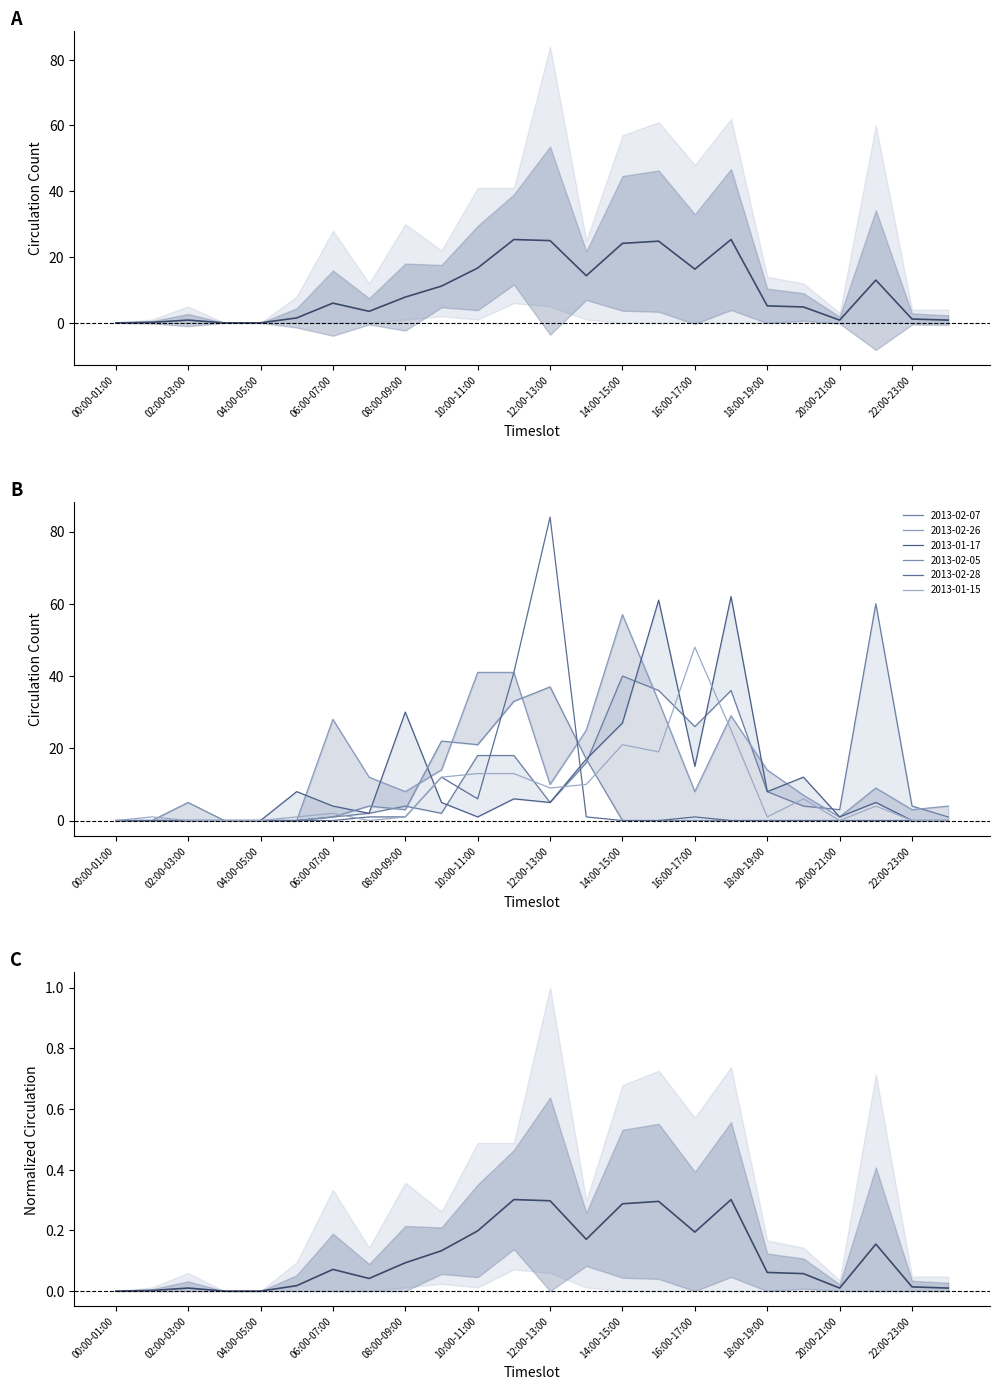

What is the difference between the Mean across dates values at 23 and 21?

12.2